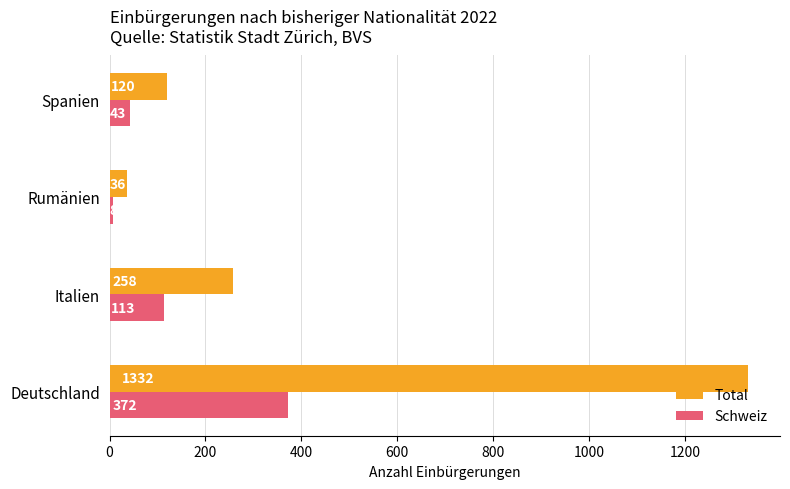

List the labels in order of Schweiz value, largest first.

Deutschland, Italien, Spanien, Rumänien